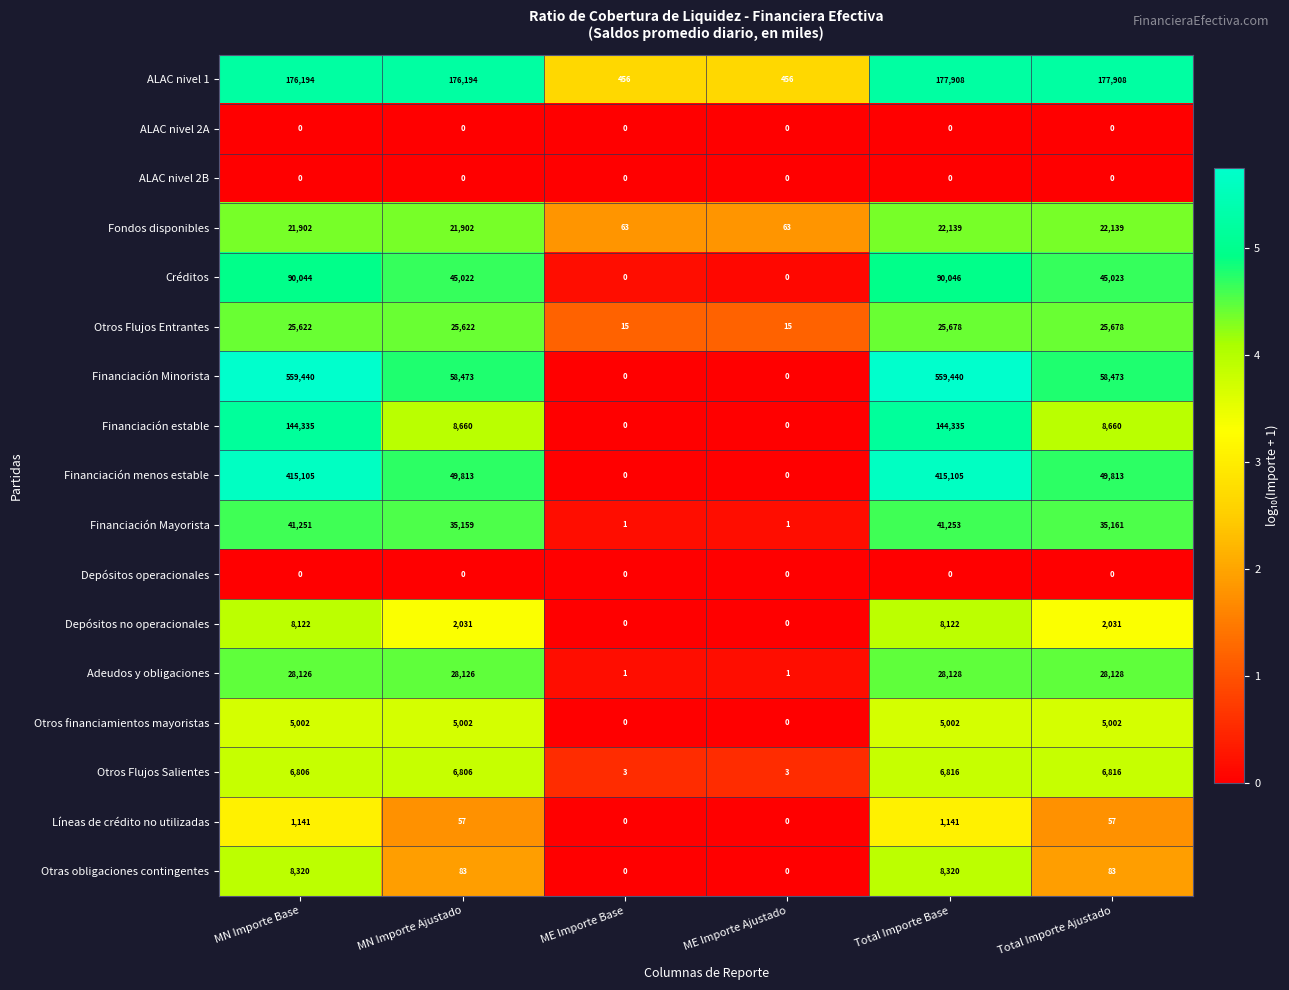

How many values in the Depósitos no operacionales series are below 2031?

2